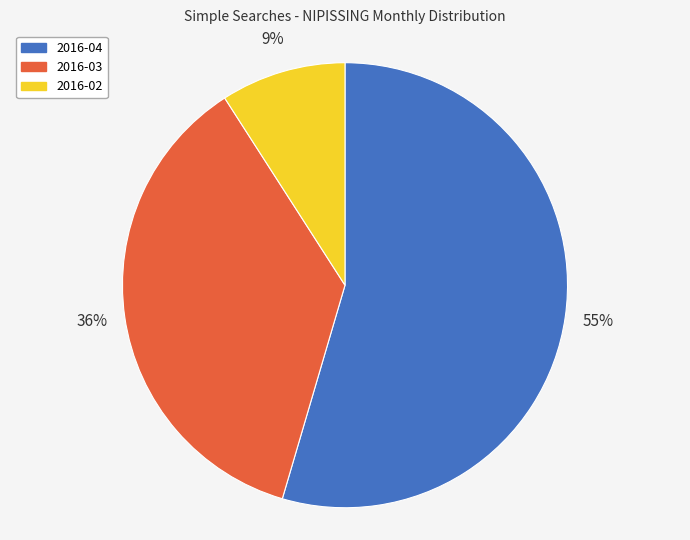

Is it true that 2016-02 is 16% of the pie?

False